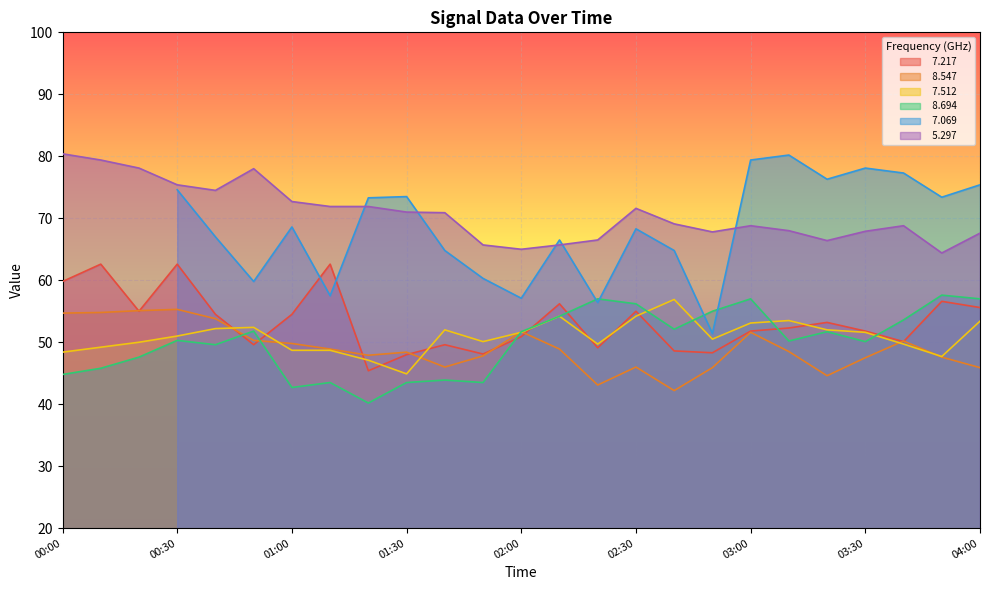

True or false:   7.217 and   5.297 cross at least once.

False